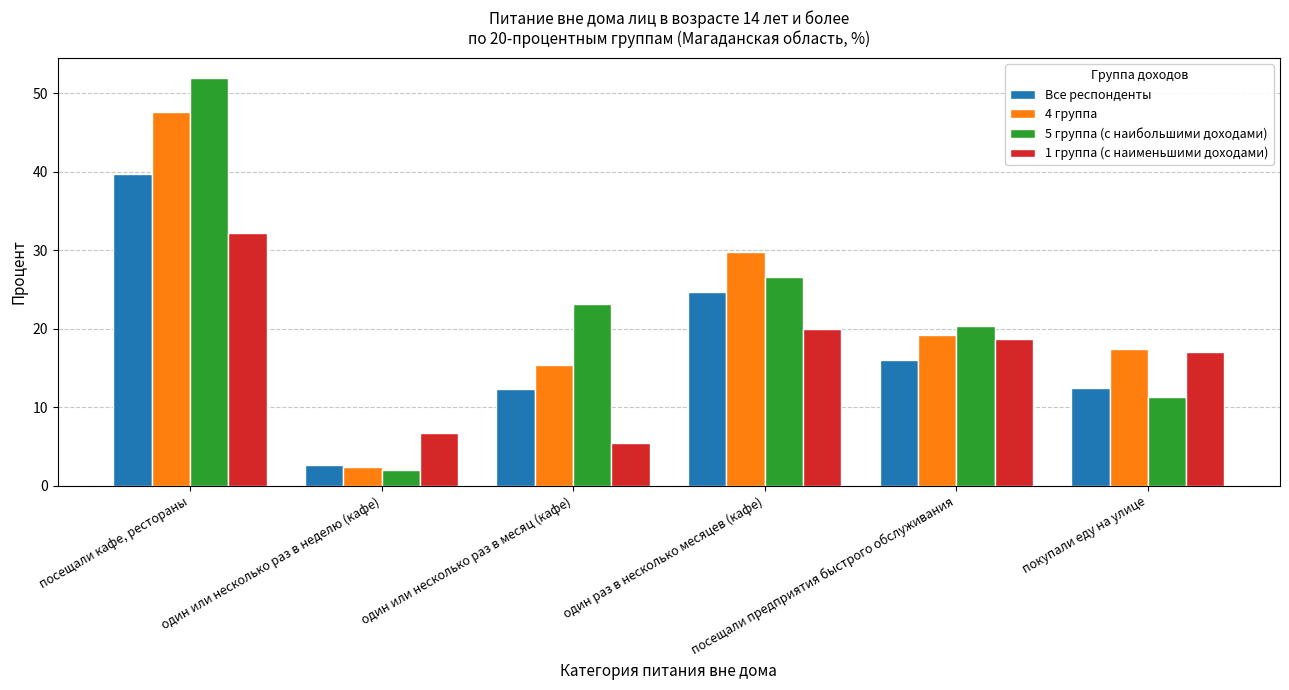

Reading left to right, what are all the values shown in this chart?

Все респонденты: посещали кафе, рестораны=39.7	один или несколько раз в неделю (кафе)=2.6	один или несколько раз в месяц (кафе)=12.4	один раз в несколько месяцев (кафе)=24.7	посещали предприятия быстрого обслуживания=16.1	покупали еду на улице=12.4
4 группа: посещали кафе, рестораны=47.6	один или несколько раз в неделю (кафе)=2.4	один или несколько раз в месяц (кафе)=15.4	один раз в несколько месяцев (кафе)=29.8	посещали предприятия быстрого обслуживания=19.2	покупали еду на улице=17.4
5 группа (с наибольшими доходами): посещали кафе, рестораны=51.9	один или несколько раз в неделю (кафе)=2.0	один или несколько раз в месяц (кафе)=23.2	один раз в несколько месяцев (кафе)=26.7	посещали предприятия быстрого обслуживания=20.3	покупали еду на улице=11.3
1 группа (с наименьшими доходами): посещали кафе, рестораны=32.2	один или несколько раз в неделю (кафе)=6.7	один или несколько раз в месяц (кафе)=5.5	один раз в несколько месяцев (кафе)=20.0	посещали предприятия быстрого обслуживания=18.7	покупали еду на улице=17.0